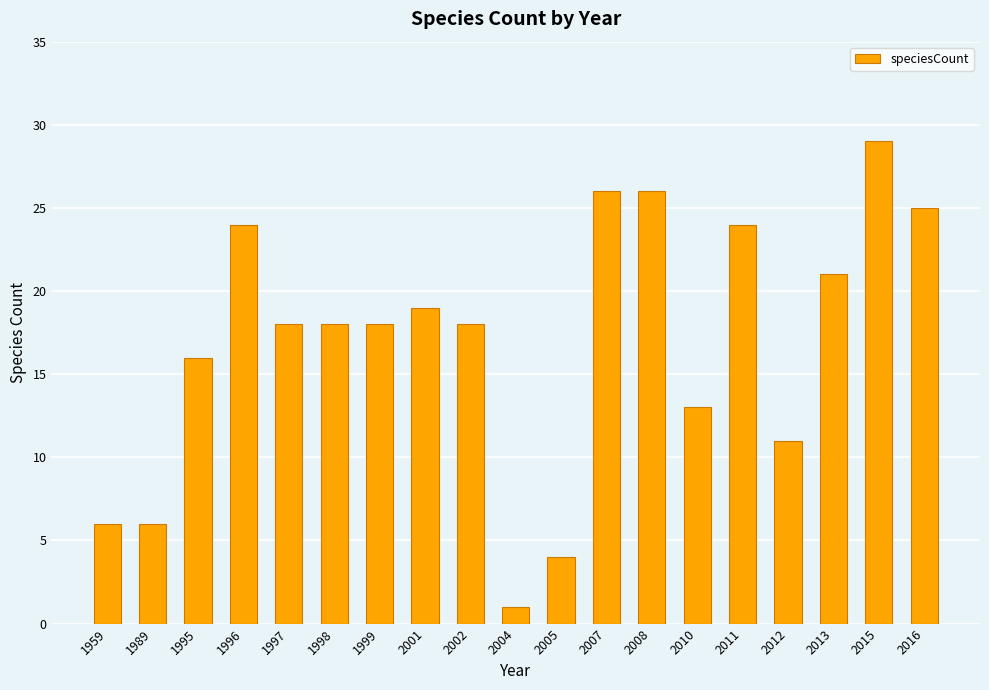

The value at 1998 is 8. True or false?

False